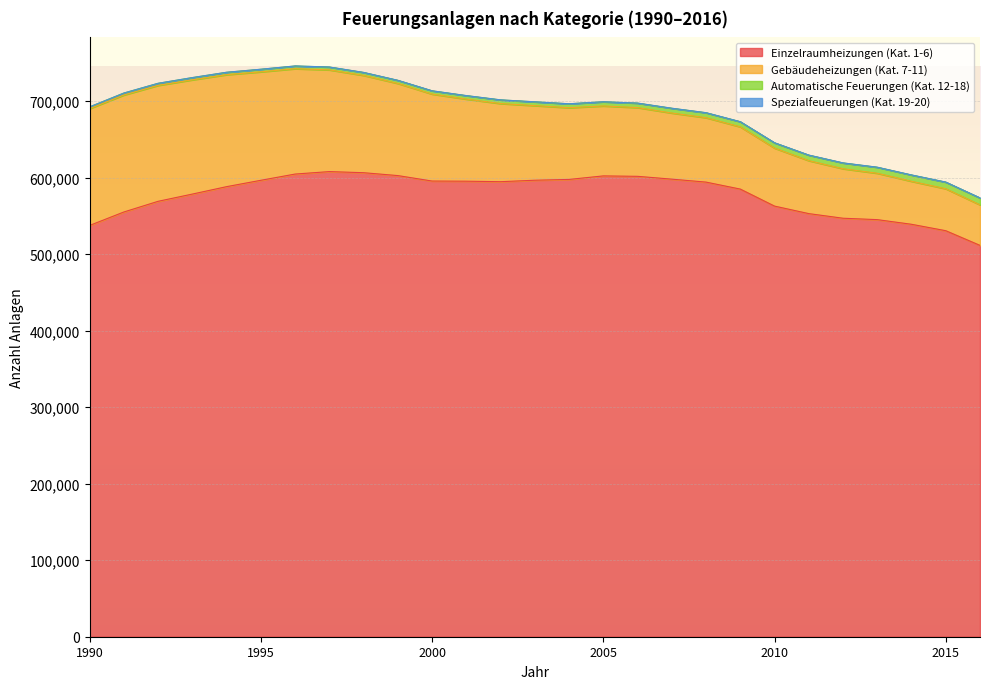

Where is Spezialfeuerungen (Kat. 19-20) nearest to the value 77?

2002